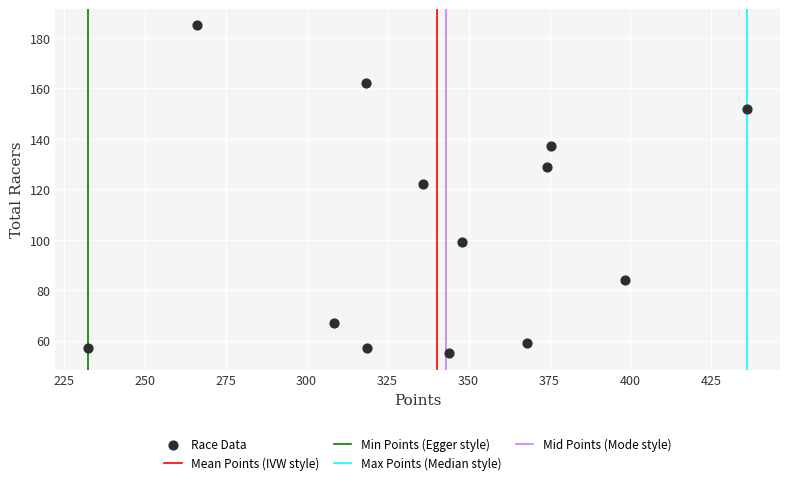

What is the range of Y values (max minus min)?

130